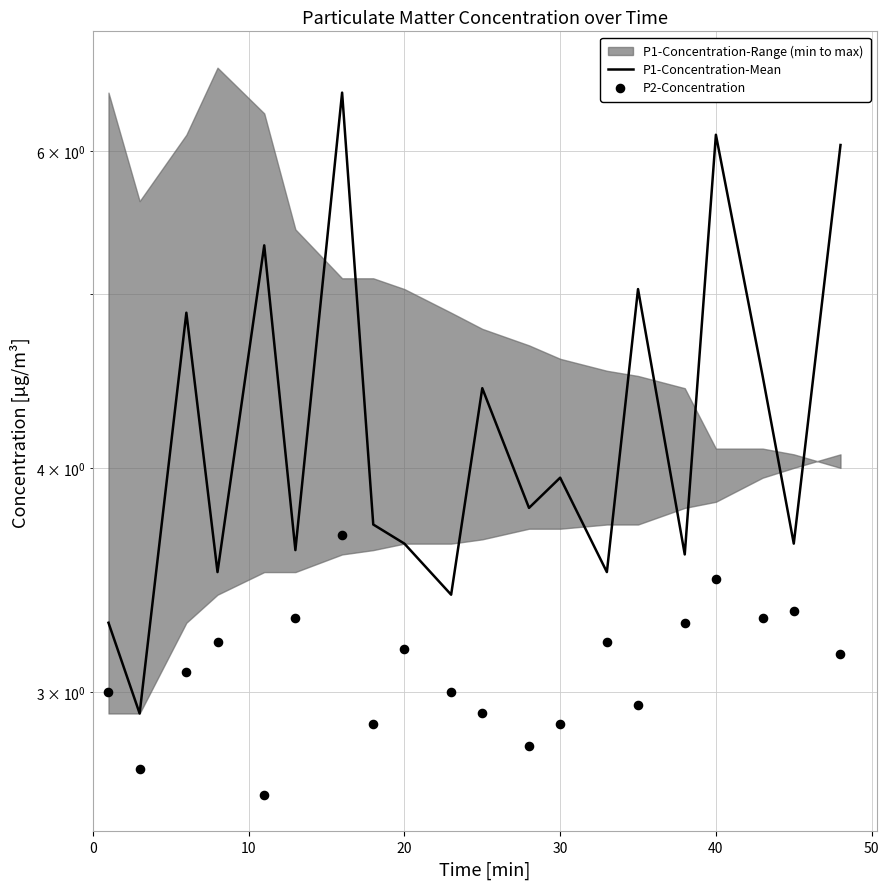

Which series has the largest total across all categories?

P1-Concentration-Mean